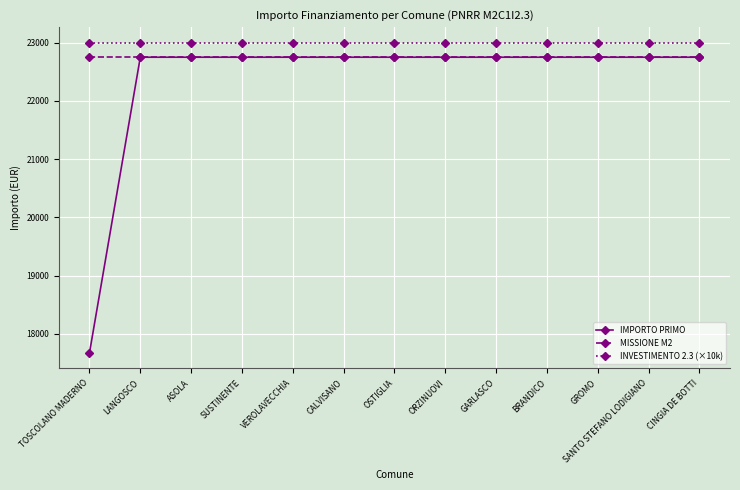

What is the value of the MISSIONE M2 point at the 4th from the left?

22750.0